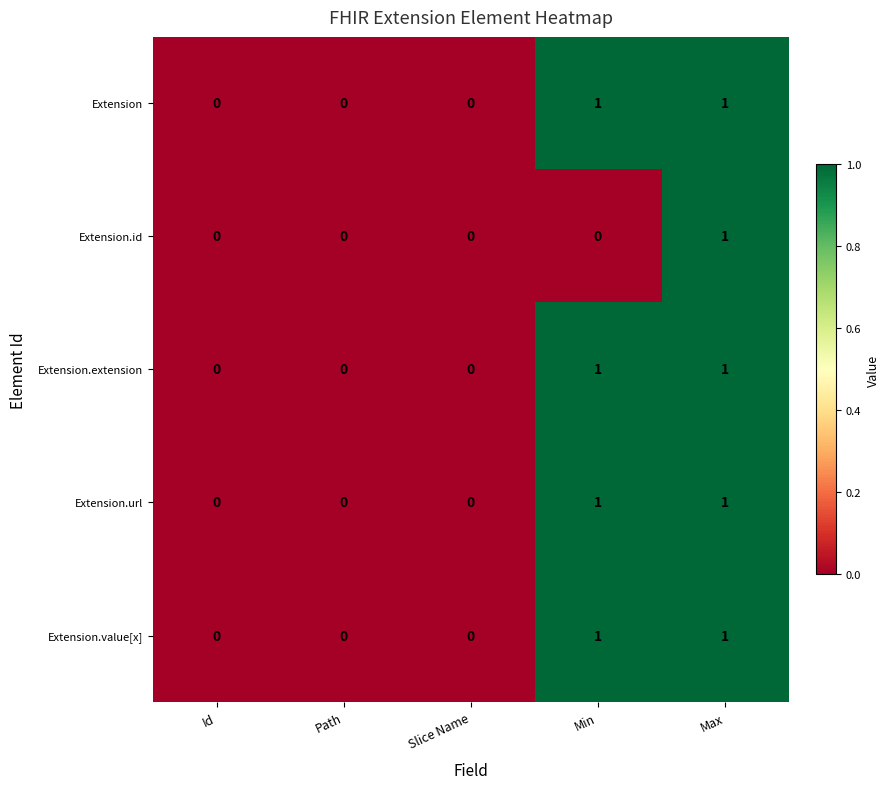

Reading left to right, list all the values displayed in this chart.

Extension: Id=0	Path=0	Slice Name=0	Min=1	Max=1
Extension.id: Id=0	Path=0	Slice Name=0	Min=0	Max=1
Extension.extension: Id=0	Path=0	Slice Name=0	Min=1	Max=1
Extension.url: Id=0	Path=0	Slice Name=0	Min=1	Max=1
Extension.value[x]: Id=0	Path=0	Slice Name=0	Min=1	Max=1